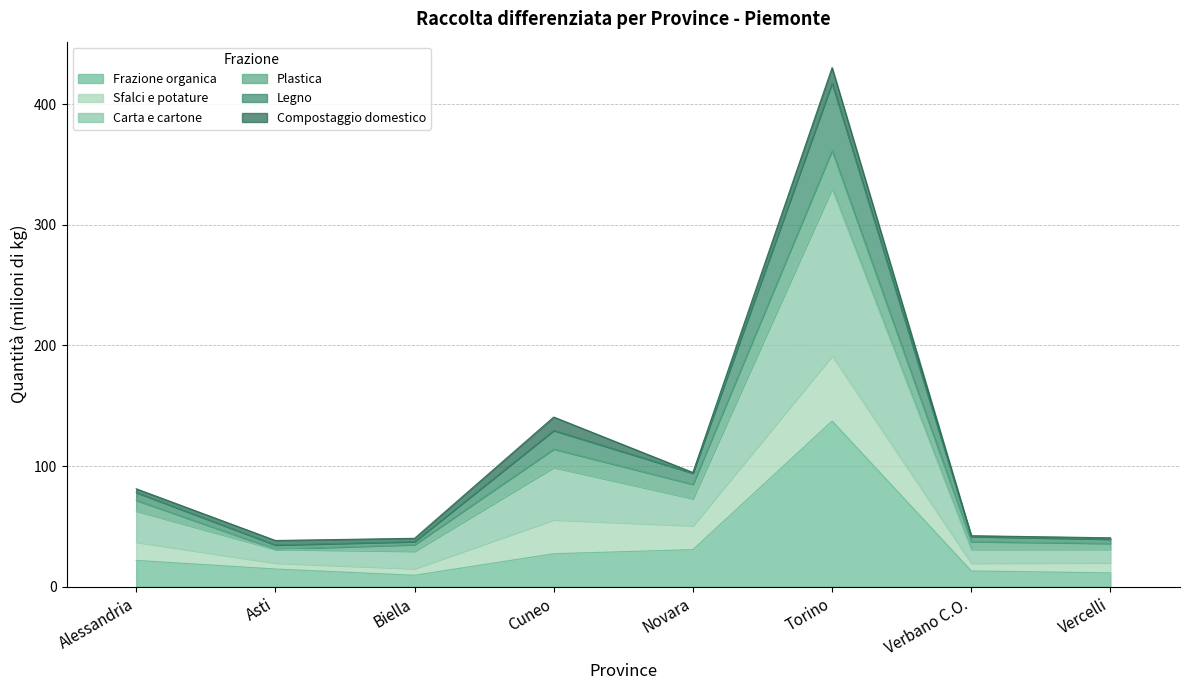

At which category is the sum across all series the highest?

Torino